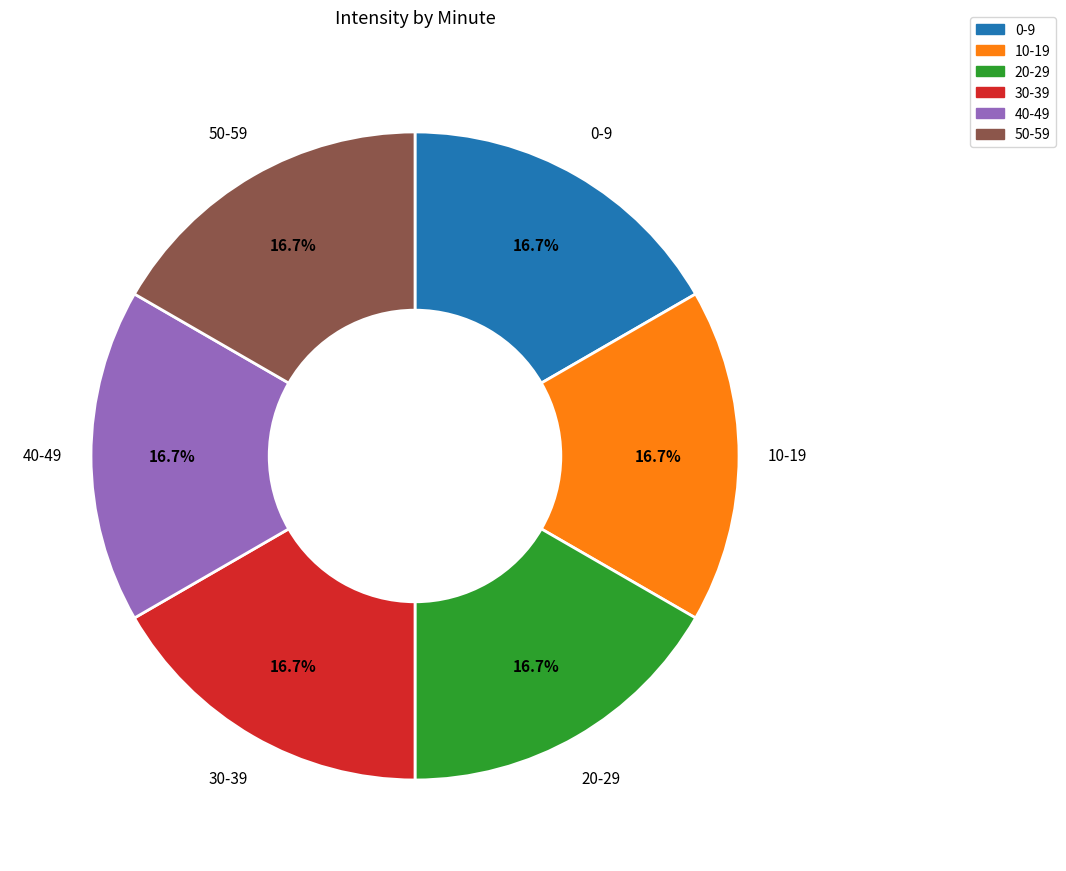

Which category has the biggest portion of the pie?

minute_0